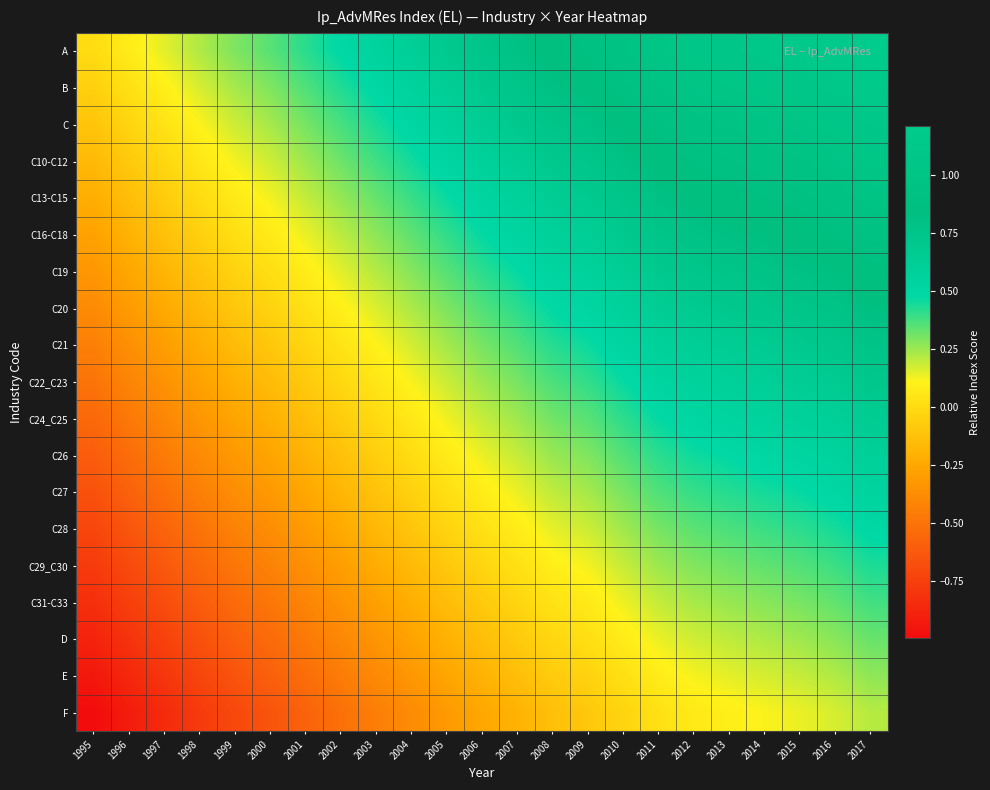

Reading left to right, what are all the values shown in this chart?

A: 1995=0.0	1996=0.1	1997=0.1	1998=0.2	1999=0.3	2000=0.3	2001=0.4	2002=0.5	2003=0.6	2004=0.6	2005=0.7	2006=0.7	2007=0.8	2008=0.9	2009=0.9	2010=1.0	2011=1.0	2012=1.1	2013=1.1	2014=1.1	2015=1.1	2016=1.2	2017=1.2
B: 1995=-0.1	1996=0.0	1997=0.1	1998=0.2	1999=0.2	2000=0.3	2001=0.4	2002=0.4	2003=0.5	2004=0.6	2005=0.6	2006=0.7	2007=0.7	2008=0.8	2009=0.8	2010=0.9	2011=1.0	2012=1.0	2013=1.0	2014=1.1	2015=1.1	2016=1.1	2017=1.2
C: 1995=-0.1	1996=-0.0	1997=0.0	1998=0.1	1999=0.2	2000=0.2	2001=0.3	2002=0.4	2003=0.4	2004=0.5	2005=0.6	2006=0.6	2007=0.7	2008=0.8	2009=0.8	2010=0.9	2011=0.9	2012=1.0	2013=1.0	2014=1.0	2015=1.0	2016=1.1	2017=1.1
C10-C12: 1995=-0.2	1996=-0.1	1997=-0.0	1998=0.1	1999=0.1	2000=0.2	2001=0.2	2002=0.3	2003=0.4	2004=0.5	2005=0.5	2006=0.6	2007=0.6	2008=0.7	2009=0.7	2010=0.8	2011=0.9	2012=0.9	2013=0.9	2014=0.9	2015=1.0	2016=1.0	2017=1.0
C13-C15: 1995=-0.2	1996=-0.1	1997=-0.1	1998=0.0	1999=0.1	2000=0.1	2001=0.2	2002=0.3	2003=0.3	2004=0.4	2005=0.5	2006=0.5	2007=0.6	2008=0.6	2009=0.7	2010=0.7	2011=0.8	2012=0.8	2013=0.9	2014=0.9	2015=0.9	2016=0.9	2017=1.0
C16-C18: 1995=-0.3	1996=-0.2	1997=-0.1	1998=-0.1	1999=0.0	2000=0.1	2001=0.1	2002=0.2	2003=0.3	2004=0.3	2005=0.4	2006=0.5	2007=0.5	2008=0.6	2009=0.6	2010=0.7	2011=0.7	2012=0.8	2013=0.8	2014=0.8	2015=0.9	2016=0.9	2017=0.9
C19: 1995=-0.3	1996=-0.3	1997=-0.2	1998=-0.1	1999=-0.0	2000=0.0	2001=0.1	2002=0.2	2003=0.2	2004=0.3	2005=0.4	2006=0.4	2007=0.5	2008=0.5	2009=0.6	2010=0.6	2011=0.7	2012=0.7	2013=0.8	2014=0.8	2015=0.8	2016=0.8	2017=0.9
C20: 1995=-0.4	1996=-0.3	1997=-0.2	1998=-0.2	1999=-0.1	2000=-0.0	2001=0.0	2002=0.1	2003=0.2	2004=0.2	2005=0.3	2006=0.4	2007=0.4	2008=0.5	2009=0.5	2010=0.6	2011=0.6	2012=0.7	2013=0.7	2014=0.7	2015=0.7	2016=0.8	2017=0.8
C21: 1995=-0.4	1996=-0.4	1997=-0.3	1998=-0.2	1999=-0.2	2000=-0.1	2001=-0.0	2002=0.0	2003=0.1	2004=0.2	2005=0.2	2006=0.3	2007=0.4	2008=0.4	2009=0.5	2010=0.5	2011=0.6	2012=0.6	2013=0.6	2014=0.7	2015=0.7	2016=0.7	2017=0.8
C22_C23: 1995=-0.5	1996=-0.4	1997=-0.4	1998=-0.3	1999=-0.2	2000=-0.2	2001=-0.1	2002=-0.0	2003=0.1	2004=0.1	2005=0.2	2006=0.2	2007=0.3	2008=0.4	2009=0.4	2010=0.5	2011=0.5	2012=0.6	2013=0.6	2014=0.6	2015=0.6	2016=0.7	2017=0.7
C24_C25: 1995=-0.6	1996=-0.5	1997=-0.4	1998=-0.3	1999=-0.3	2000=-0.2	2001=-0.1	2002=-0.1	2003=-0.0	2004=0.1	2005=0.1	2006=0.2	2007=0.2	2008=0.3	2009=0.3	2010=0.4	2011=0.5	2012=0.5	2013=0.5	2014=0.6	2015=0.6	2016=0.6	2017=0.7
C26: 1995=-0.6	1996=-0.5	1997=-0.5	1998=-0.4	1999=-0.3	2000=-0.3	2001=-0.2	2002=-0.1	2003=-0.1	2004=0.0	2005=0.1	2006=0.1	2007=0.2	2008=0.3	2009=0.3	2010=0.4	2011=0.4	2012=0.5	2013=0.5	2014=0.5	2015=0.5	2016=0.6	2017=0.6
C27: 1995=-0.7	1996=-0.6	1997=-0.5	1998=-0.4	1999=-0.4	2000=-0.3	2001=-0.3	2002=-0.2	2003=-0.1	2004=-0.0	2005=0.0	2006=0.1	2007=0.1	2008=0.2	2009=0.2	2010=0.3	2011=0.4	2012=0.4	2013=0.4	2014=0.4	2015=0.5	2016=0.5	2017=0.5
C28: 1995=-0.7	1996=-0.6	1997=-0.6	1998=-0.5	1999=-0.4	2000=-0.4	2001=-0.3	2002=-0.2	2003=-0.2	2004=-0.1	2005=-0.0	2006=0.0	2007=0.1	2008=0.1	2009=0.2	2010=0.2	2011=0.3	2012=0.3	2013=0.4	2014=0.4	2015=0.4	2016=0.4	2017=0.5
C29_C30: 1995=-0.8	1996=-0.7	1997=-0.6	1998=-0.6	1999=-0.5	2000=-0.4	2001=-0.4	2002=-0.3	2003=-0.2	2004=-0.2	2005=-0.1	2006=-0.0	2007=0.0	2008=0.1	2009=0.1	2010=0.2	2011=0.2	2012=0.3	2013=0.3	2014=0.3	2015=0.4	2016=0.4	2017=0.4
C31-C33: 1995=-0.8	1996=-0.8	1997=-0.7	1998=-0.6	1999=-0.5	2000=-0.5	2001=-0.4	2002=-0.3	2003=-0.3	2004=-0.2	2005=-0.1	2006=-0.1	2007=-0.0	2008=0.0	2009=0.1	2010=0.1	2011=0.2	2012=0.2	2013=0.3	2014=0.3	2015=0.3	2016=0.3	2017=0.4
D: 1995=-0.9	1996=-0.8	1997=-0.7	1998=-0.7	1999=-0.6	2000=-0.5	2001=-0.5	2002=-0.4	2003=-0.3	2004=-0.3	2005=-0.2	2006=-0.1	2007=-0.1	2008=-0.0	2009=0.0	2010=0.1	2011=0.1	2012=0.2	2013=0.2	2014=0.2	2015=0.2	2016=0.3	2017=0.3
E: 1995=-0.9	1996=-0.9	1997=-0.8	1998=-0.7	1999=-0.7	2000=-0.6	2001=-0.5	2002=-0.5	2003=-0.4	2004=-0.3	2005=-0.3	2006=-0.2	2007=-0.1	2008=-0.1	2009=-0.0	2010=0.0	2011=0.1	2012=0.1	2013=0.1	2014=0.2	2015=0.2	2016=0.2	2017=0.3
F: 1995=-1.0	1996=-0.9	1997=-0.9	1998=-0.8	1999=-0.7	2000=-0.7	2001=-0.6	2002=-0.5	2003=-0.4	2004=-0.4	2005=-0.3	2006=-0.3	2007=-0.2	2008=-0.1	2009=-0.1	2010=-0.0	2011=0.0	2012=0.1	2013=0.1	2014=0.1	2015=0.1	2016=0.2	2017=0.2